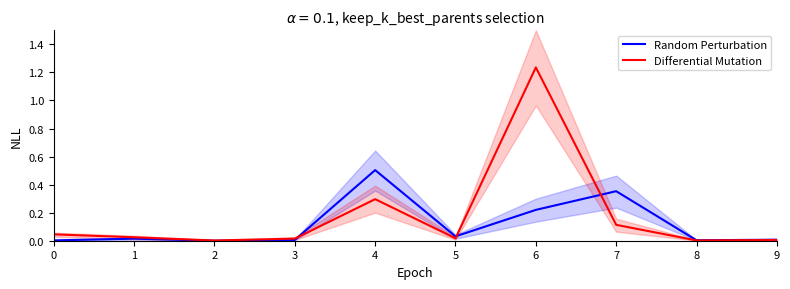

Which series has the widest spread of values?

Differential Mutation